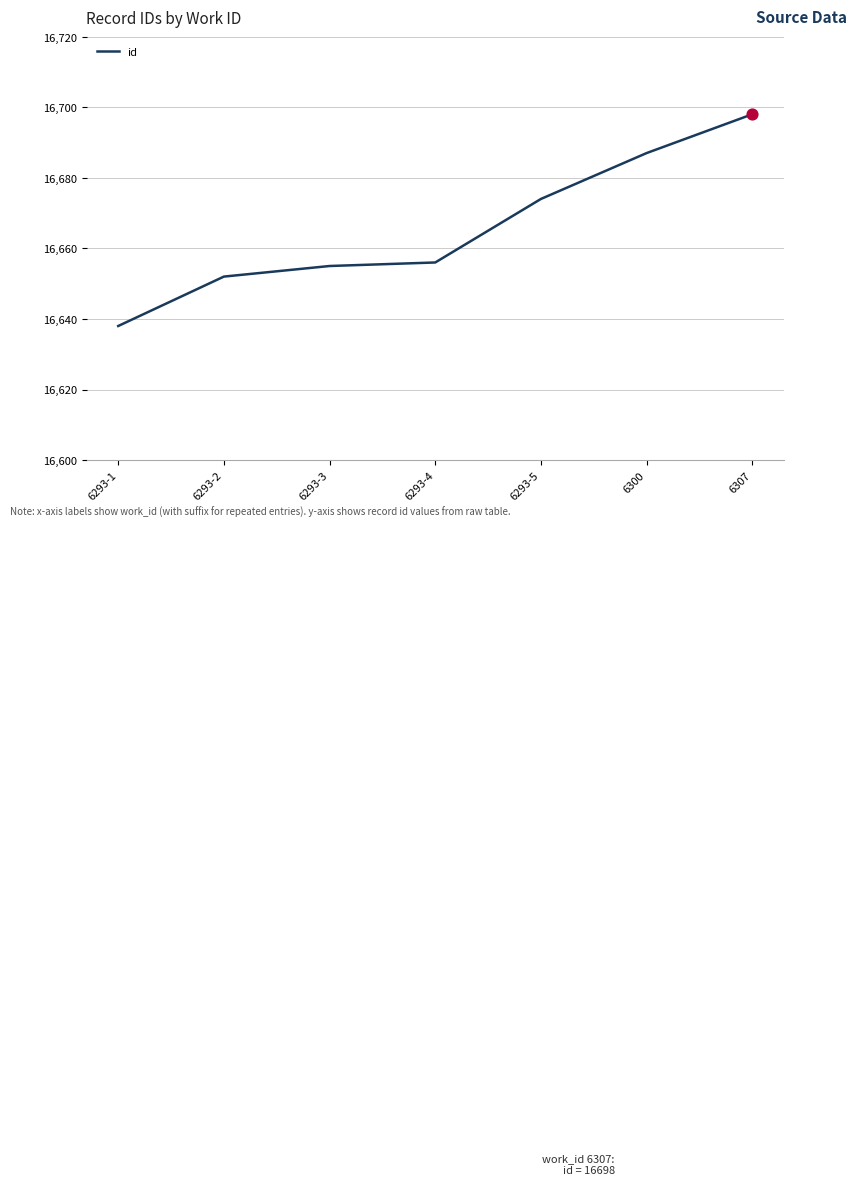

What is the change in value from 6293-1 to 6307?

+60